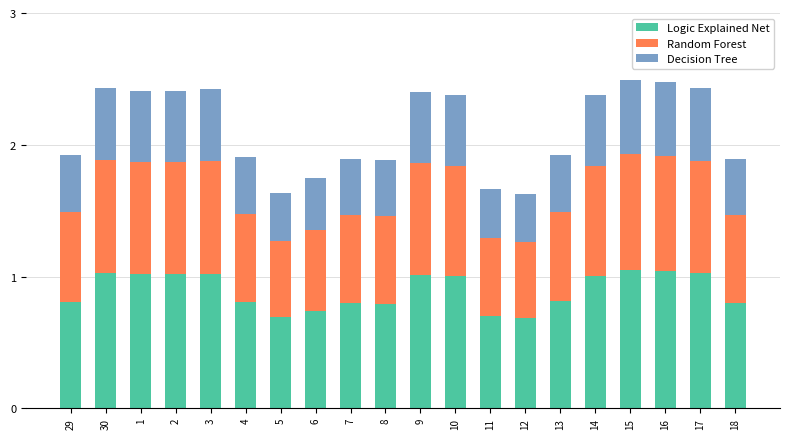

What is the total value across all series at 5?

1.6